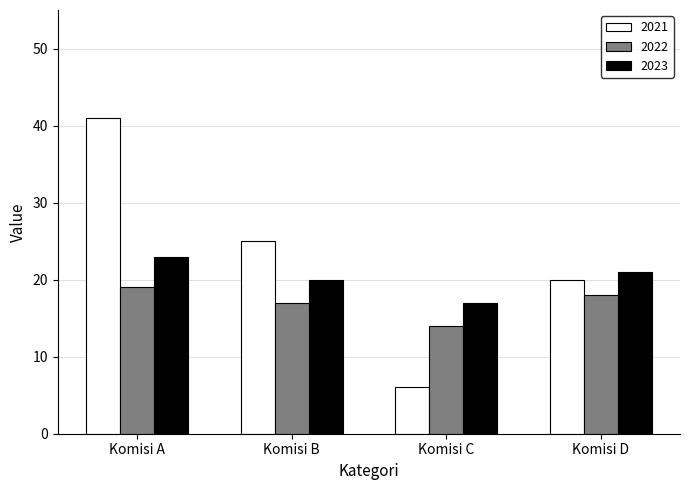

Count the number of data series in this chart.

3